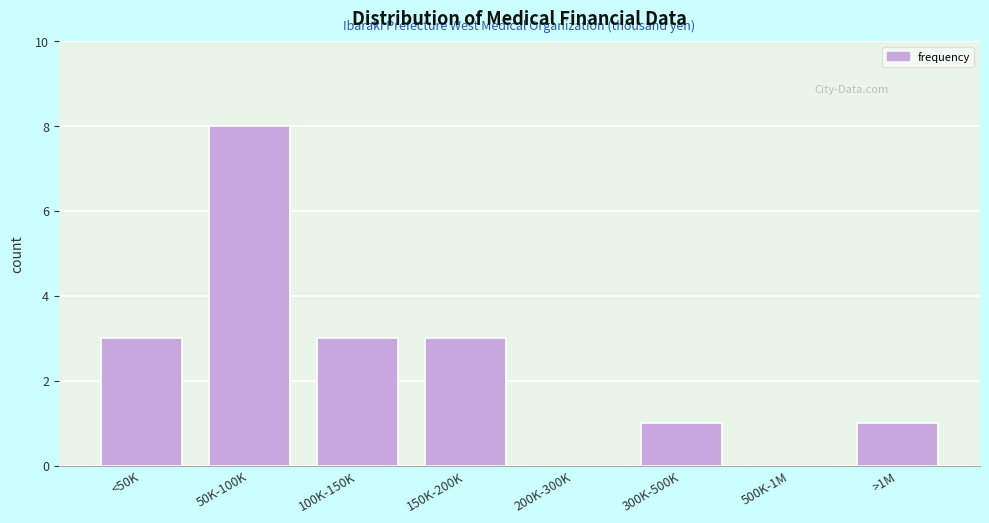

Reading left to right, what are all the values shown in this chart?

<50K=3	50K-100K=8	100K-150K=3	150K-200K=3	200K-300K=0	300K-500K=1	500K-1M=0	>1M=1